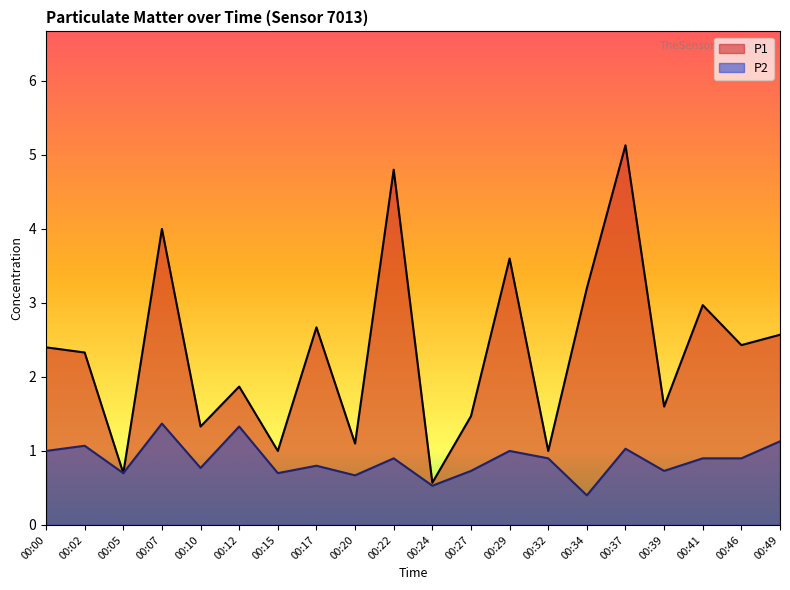

What are all the series names shown in the legend?

P1, P2